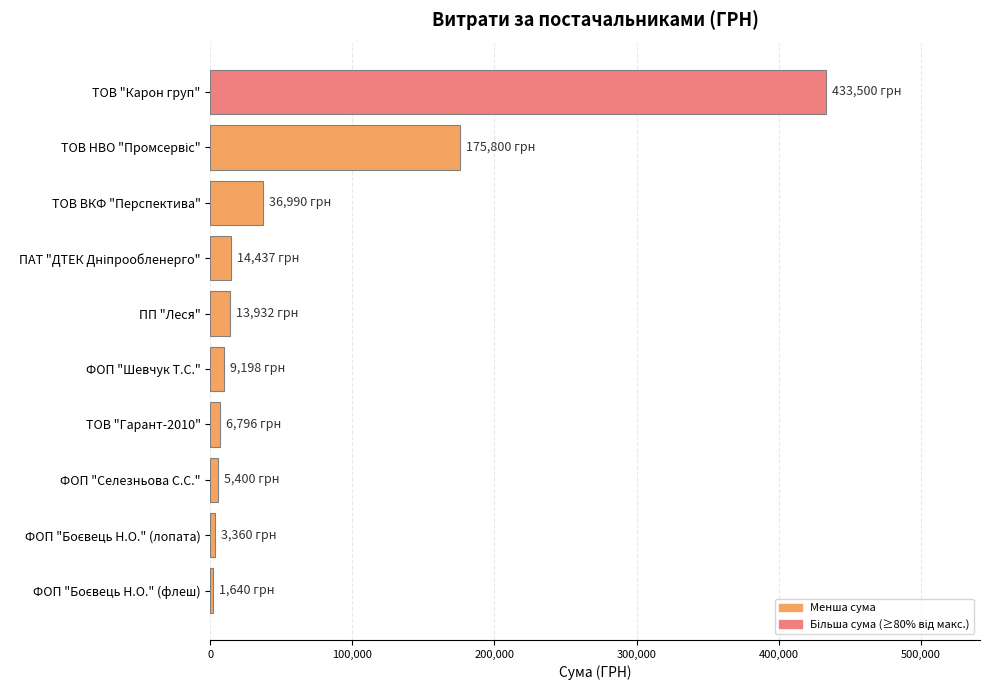

What is the difference between the maximum and minimum values?

431859.5